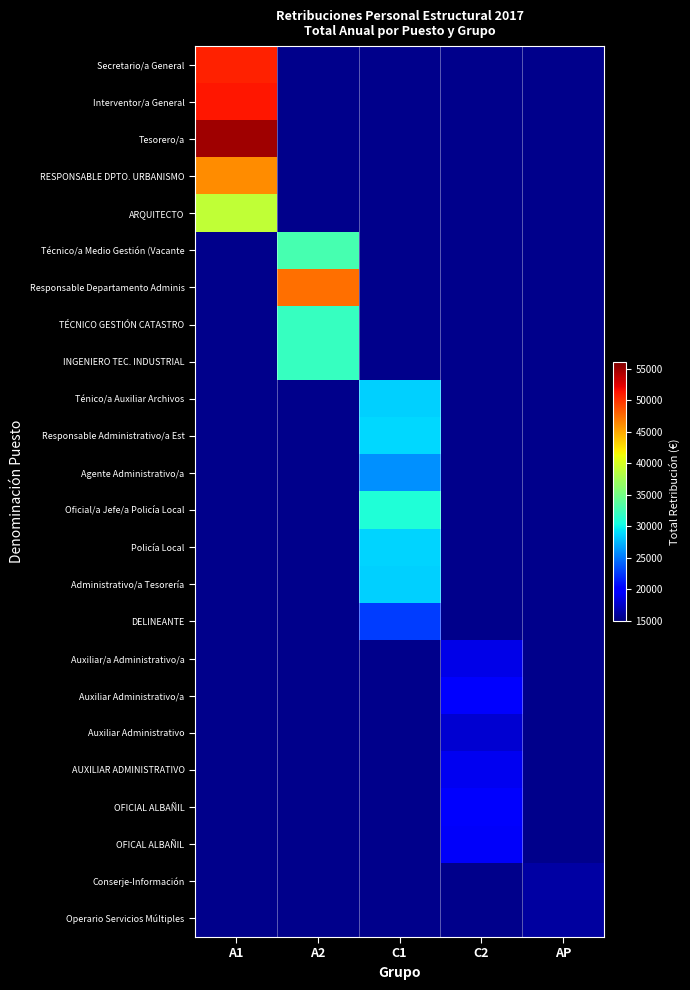

The TÉCNICO GESTIÓN CATASTRO series shows 32112.2 at A2. True or false?

True